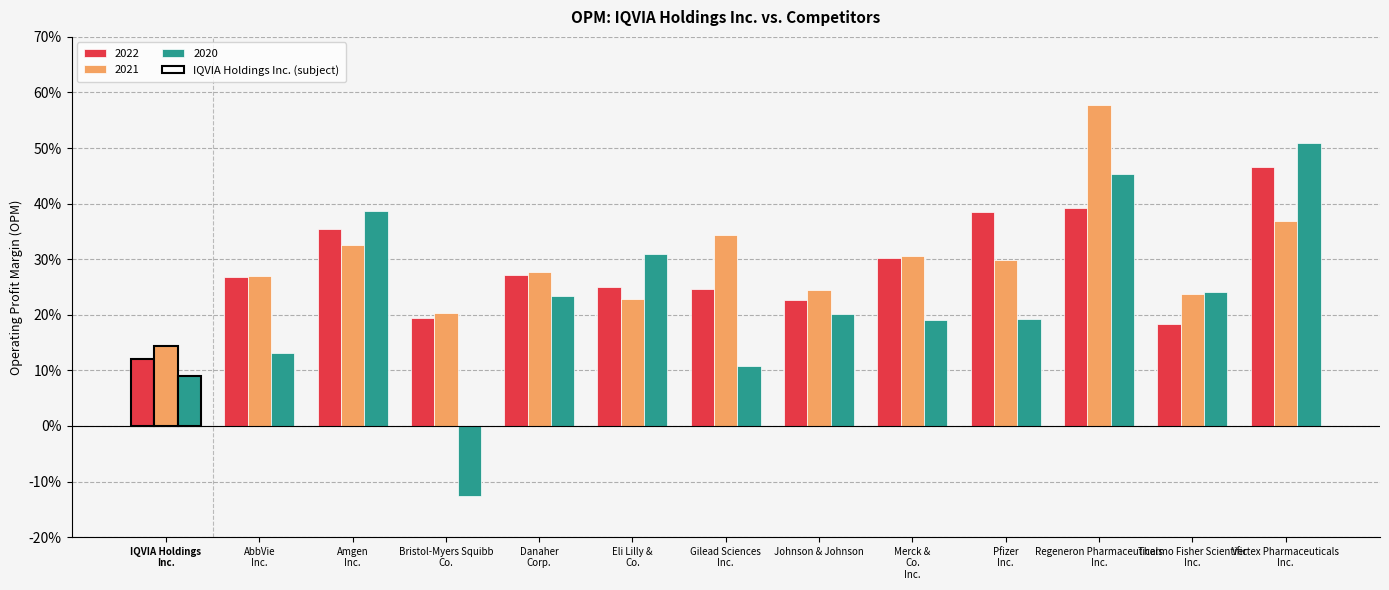

Does the chart contain stacked bars?

No